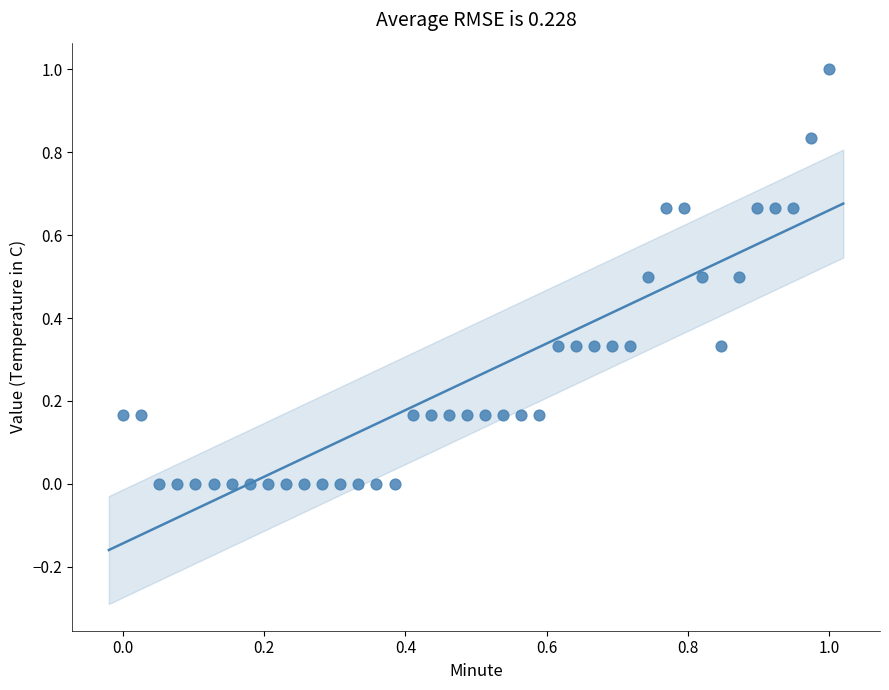

What is the range of Y values (max minus min)?

1.0